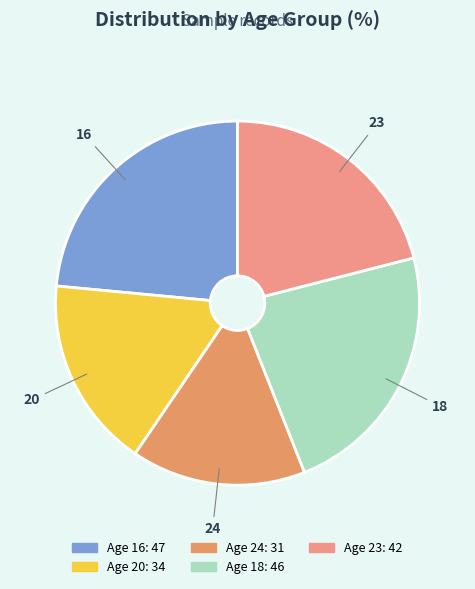

Is the sum of 16 and 20 greater than half?

No